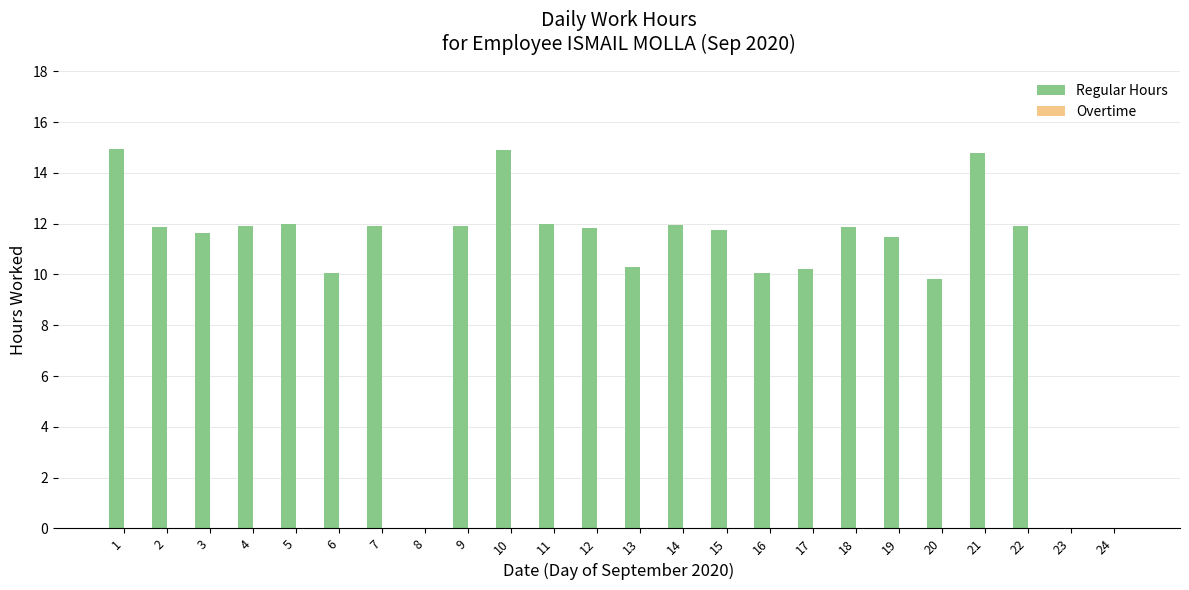

Between 5 and 12, which is larger?

5